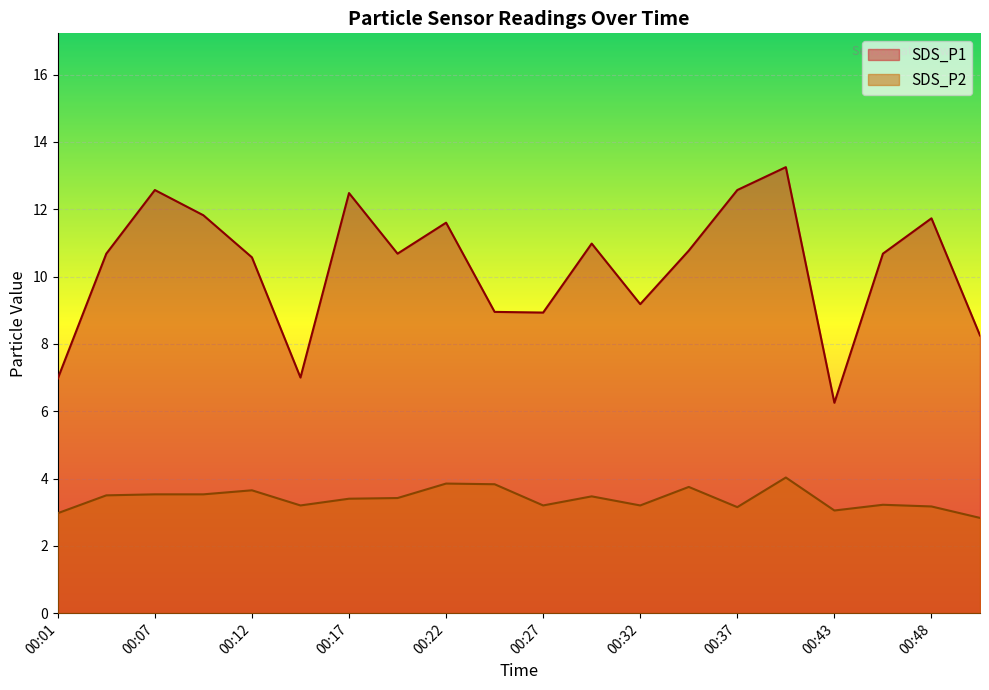

True or false: SDS_P2 and SDS_P1 intersect in this chart.

False